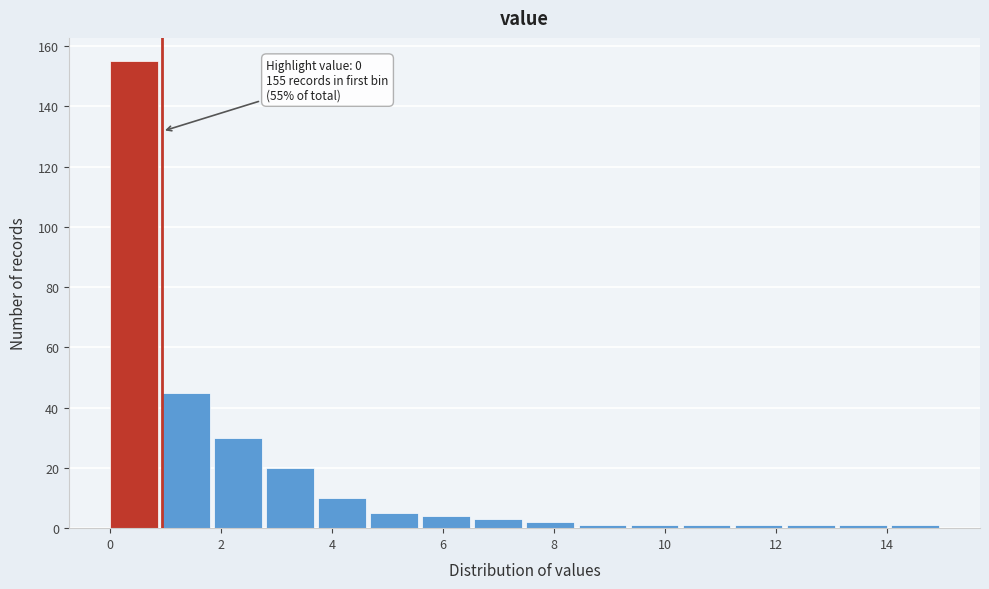

Which range on the x-axis has the tallest bar?

0.0 to 1.0